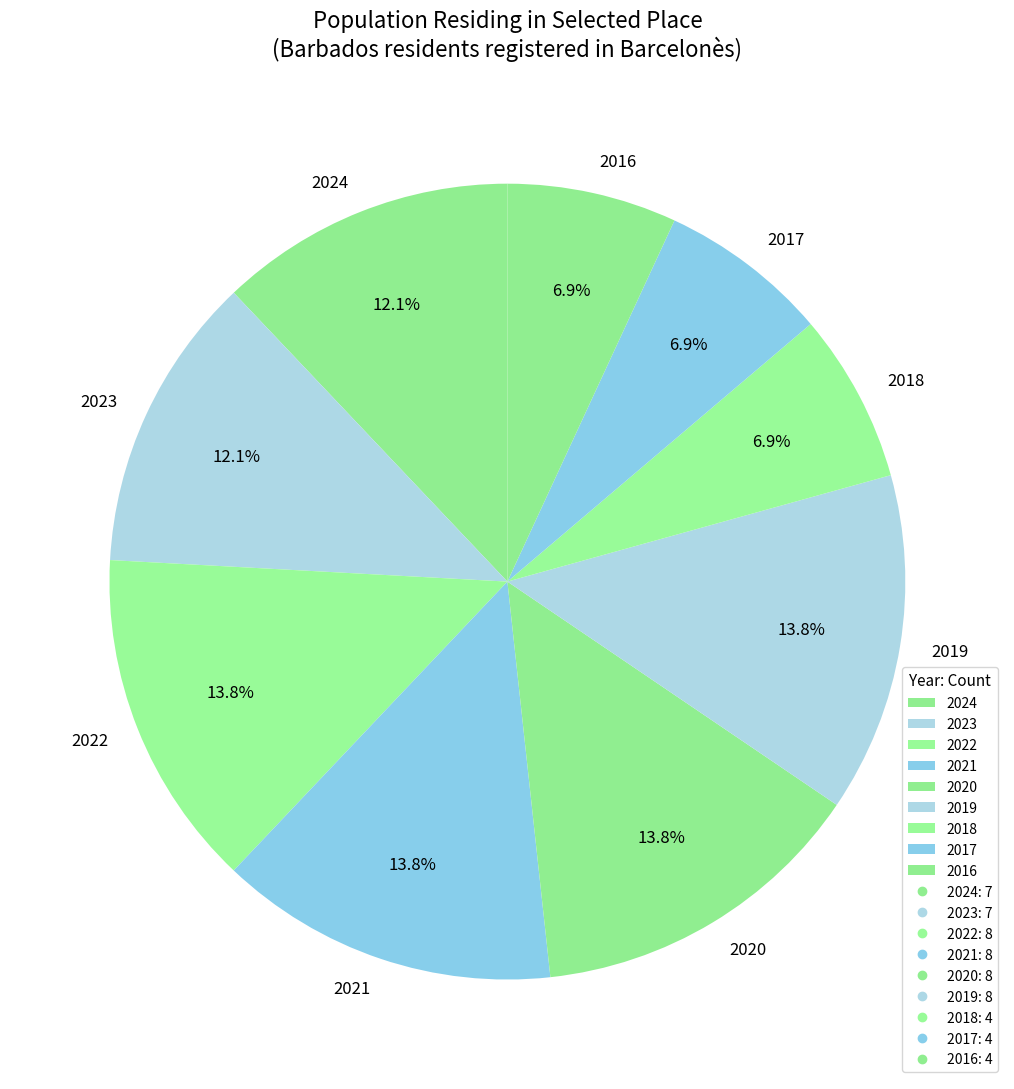

To the nearest percent, what portion does 2021 represent?

14%